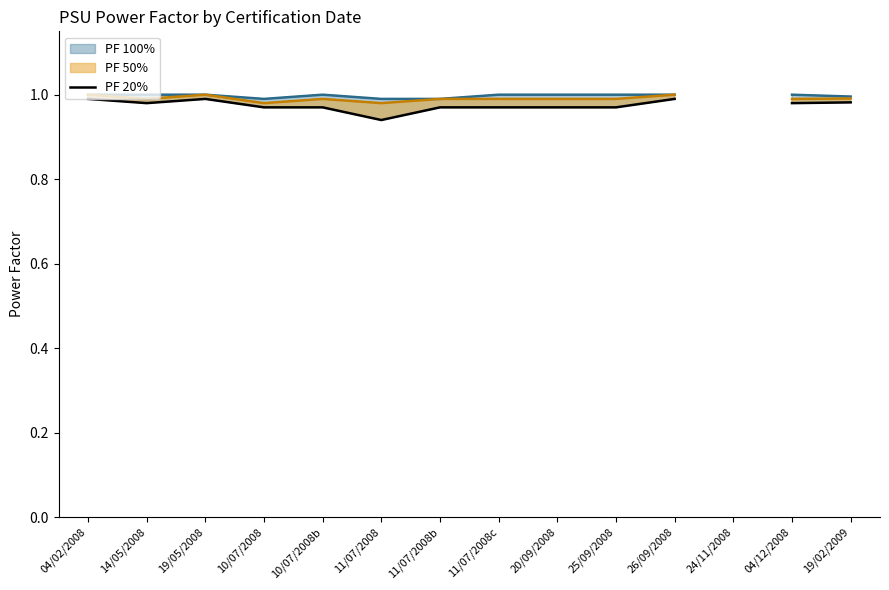

True or false: there are more than 2 points higher than both neighbors.

False